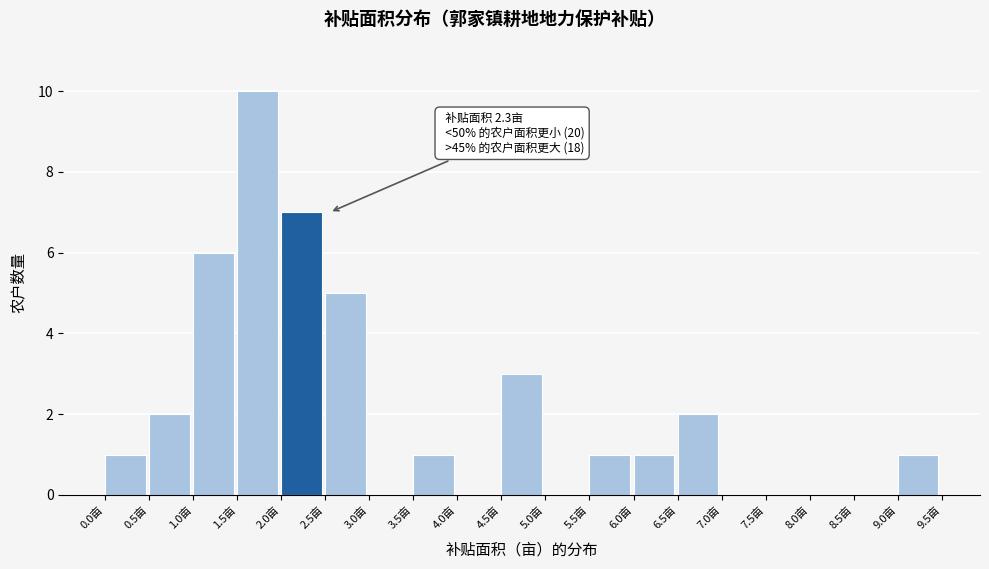

Over which range of the x-axis is the bar tallest?

1.5 to 2.0